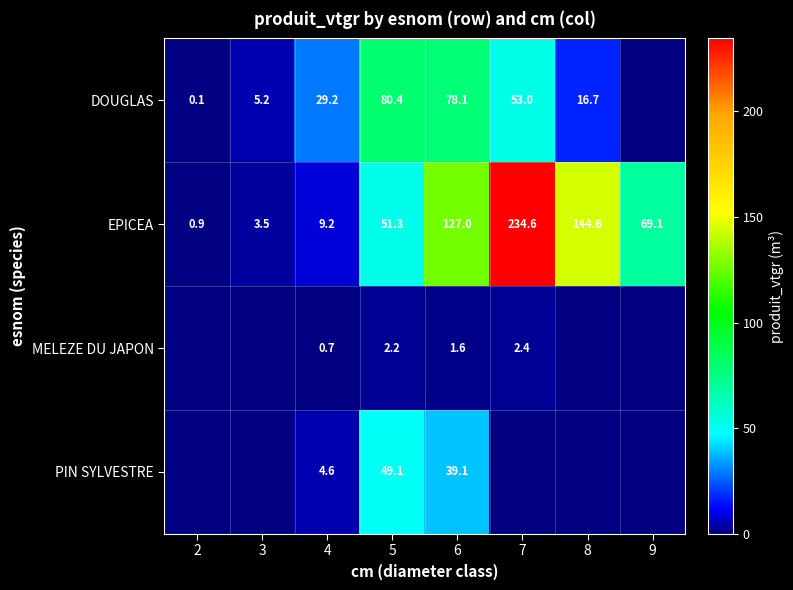

How many data points does each series have?

8